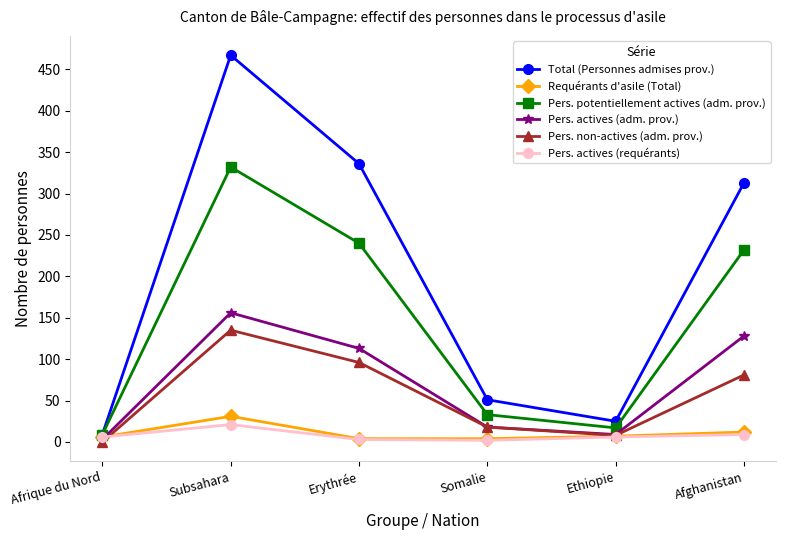

Is the value of Pers. actives (adm. prov.) at Erythrée greater than the value of Requérants d'asile (Total) at Somalie?

Yes